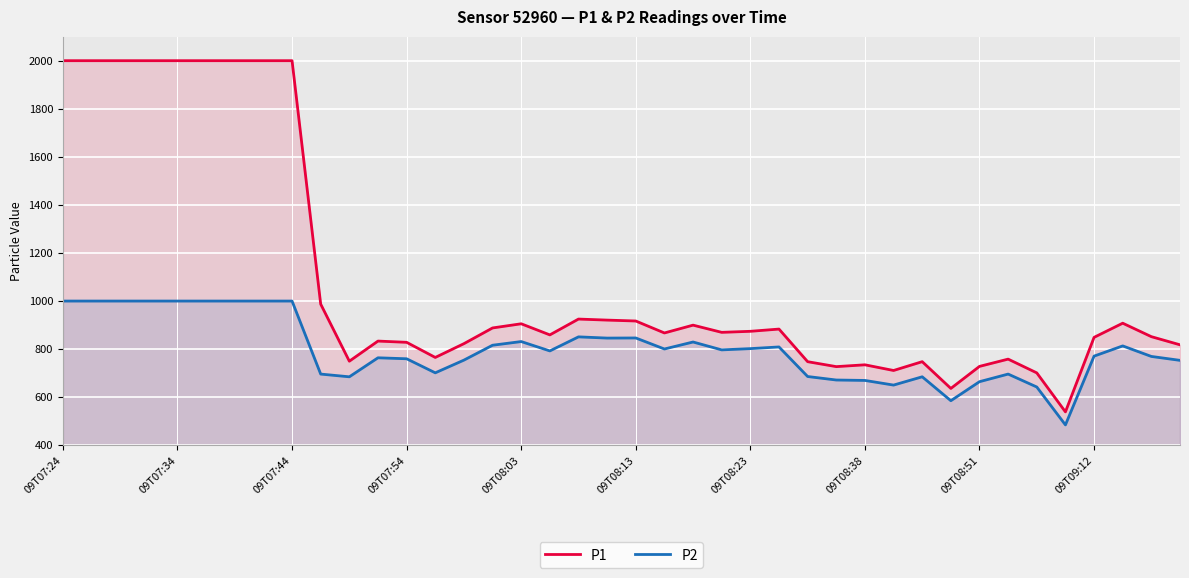

What is the smallest value displayed?

484.6